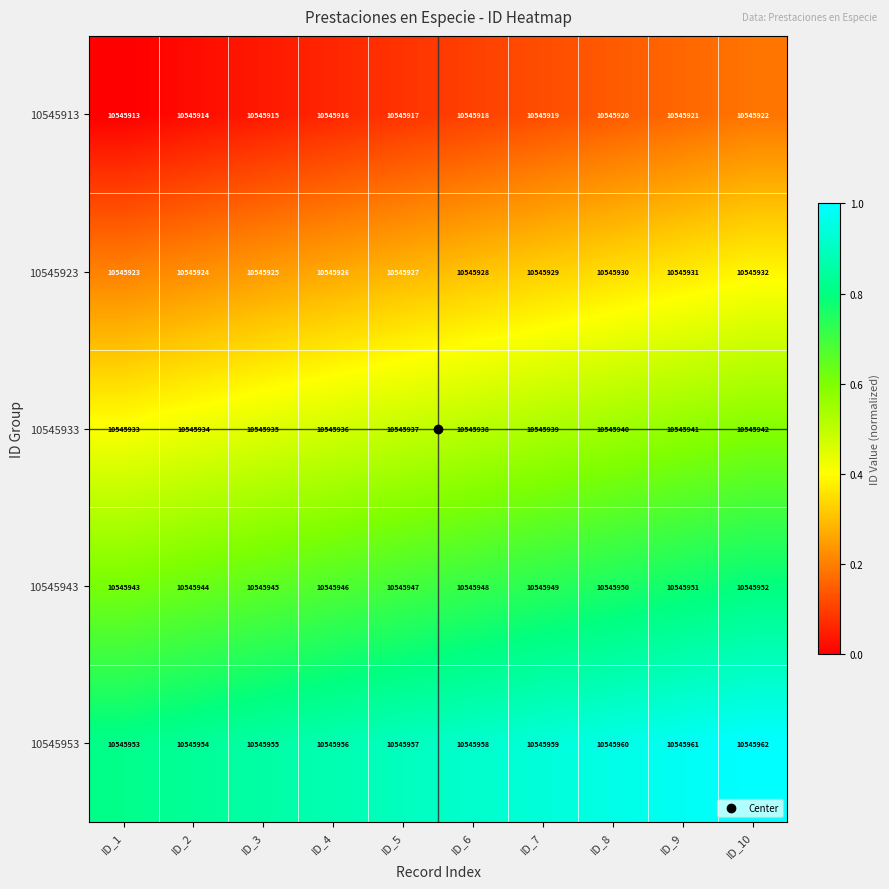

Rank the series by their maximum value, from lowest to highest.

10545913, 10545923, 10545933, 10545943, 10545953